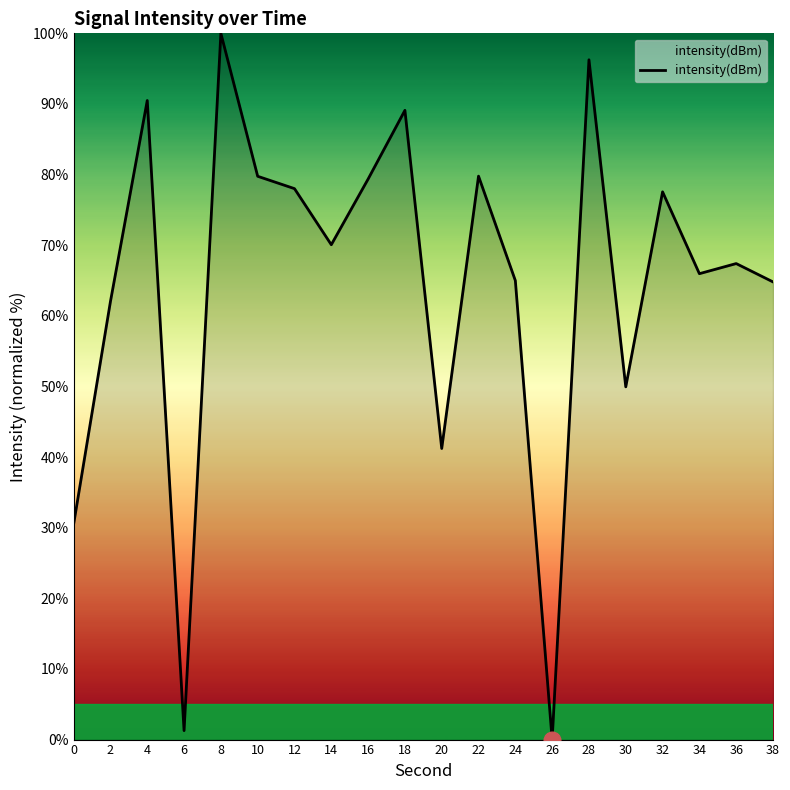

Count the number of values greater than 70.

10